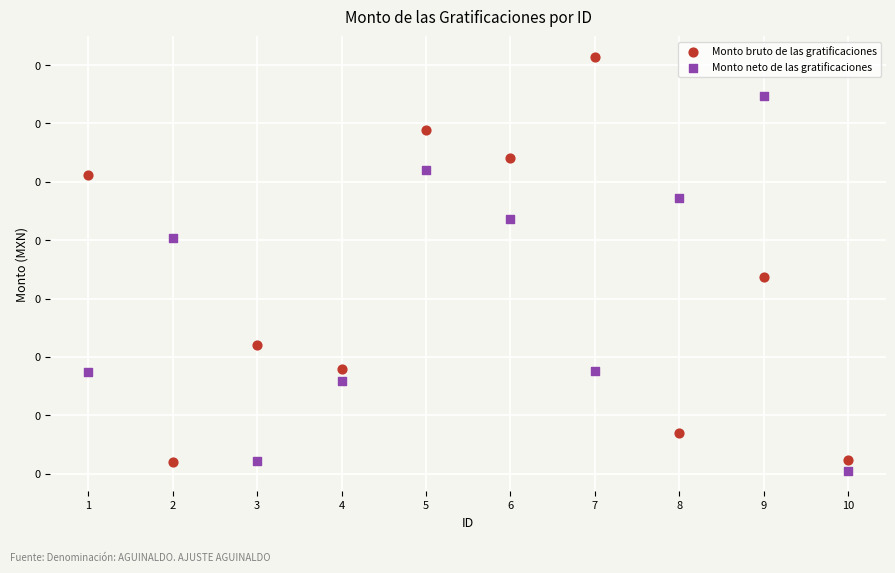

Which series contains the highest Y value?

Monto bruto de las gratificaciones